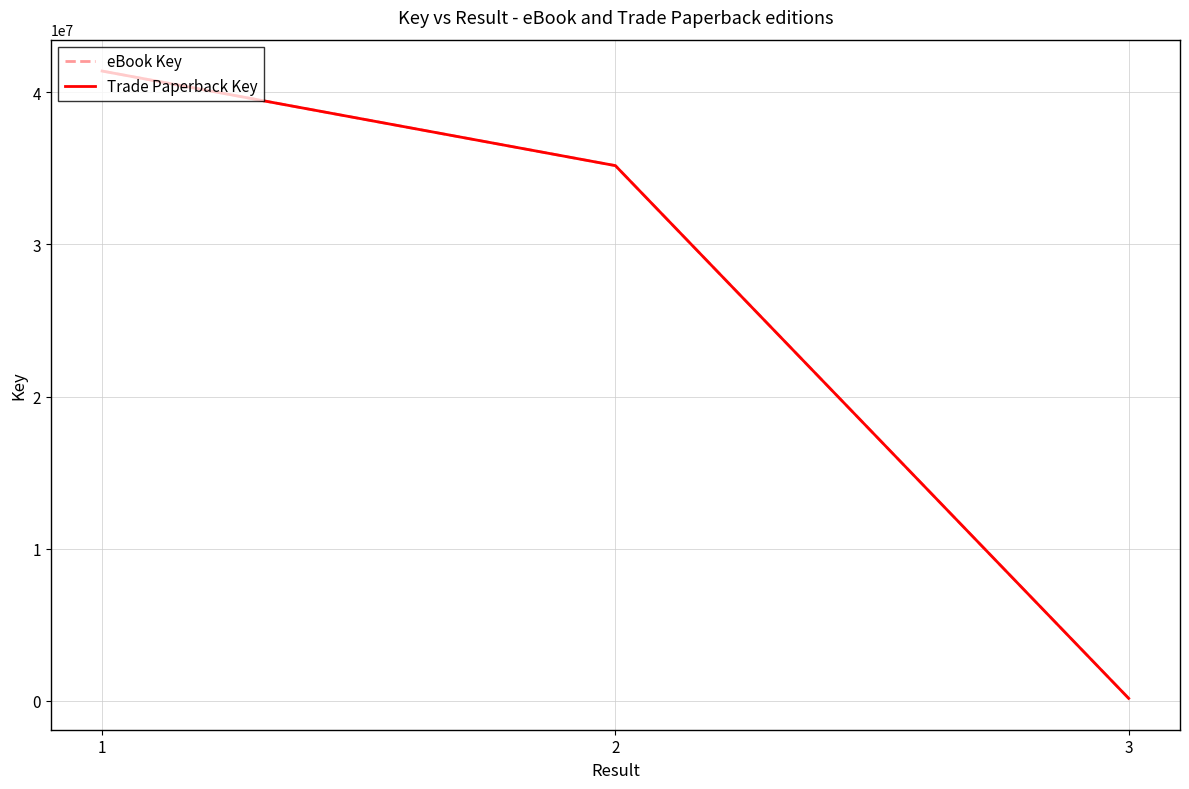

What is the highest value of the Trade Paperback Key series?

41400247